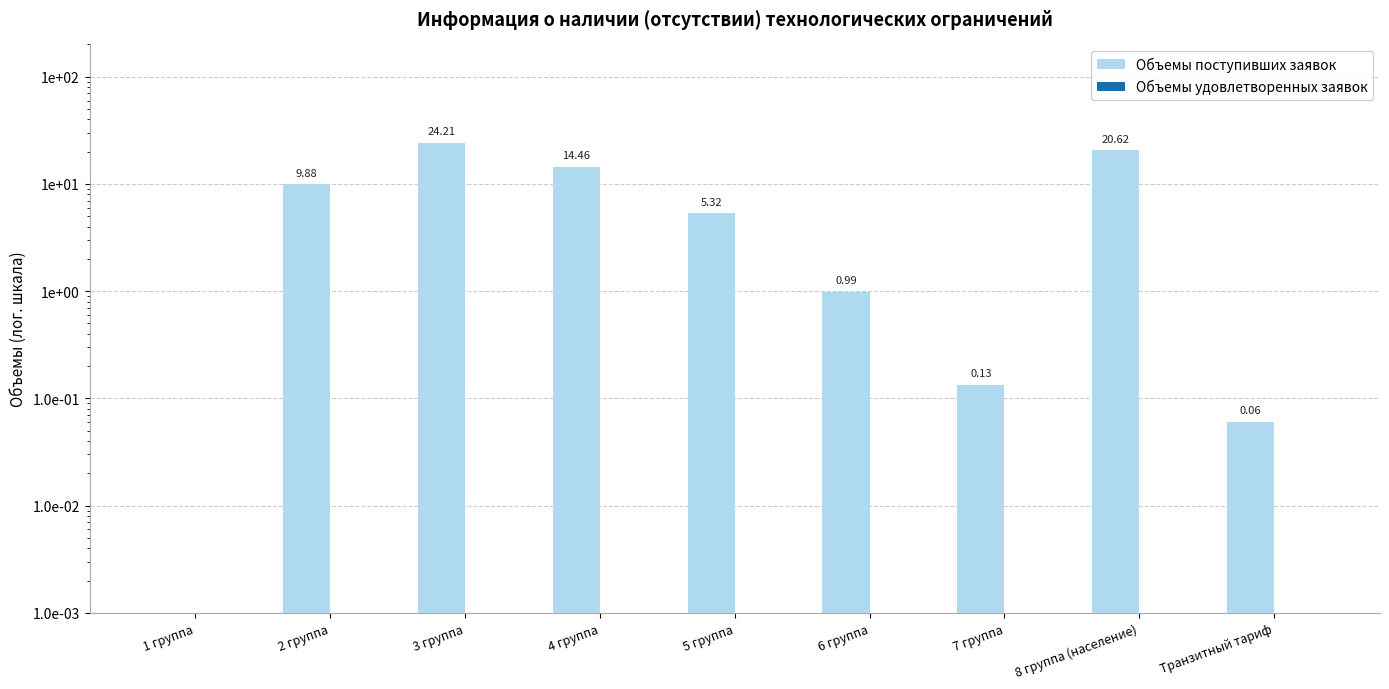

Count the number of categories in the chart.

9